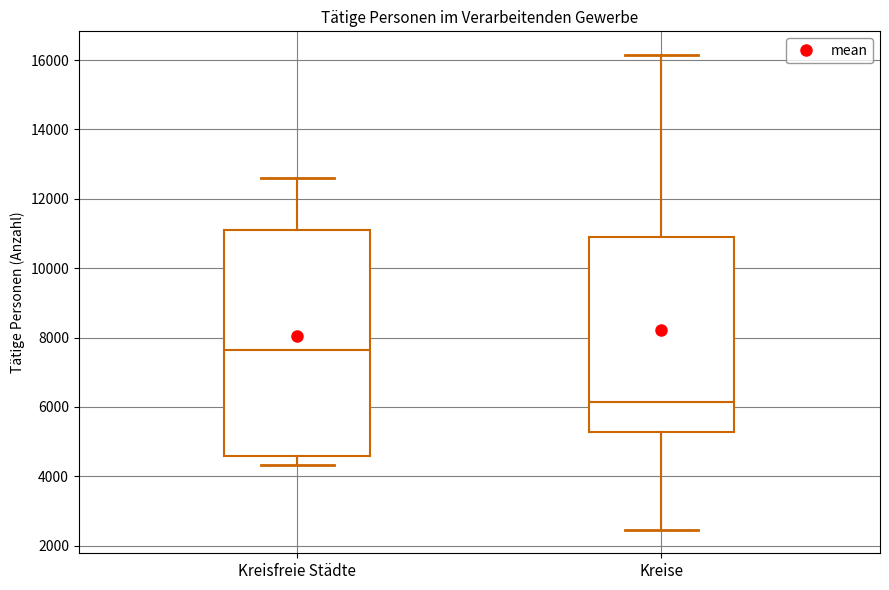

Where does the upper whisker of the box for Kreisfreie Städte end on the y-axis? The values are not printed on the chart, so give them approximately, as read against the axis.

12600